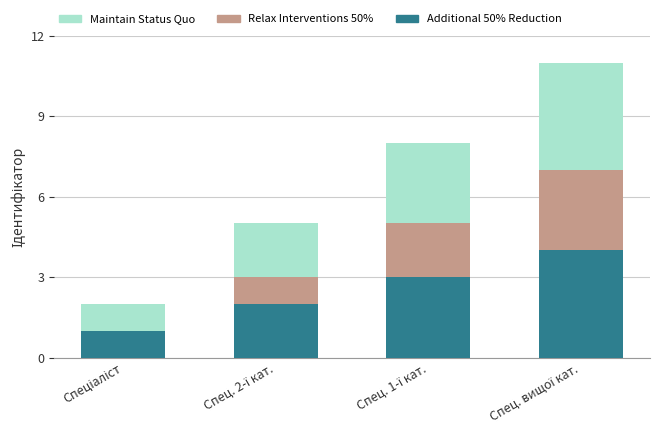

What is the maximum value for Additional 50% Reduction?

4